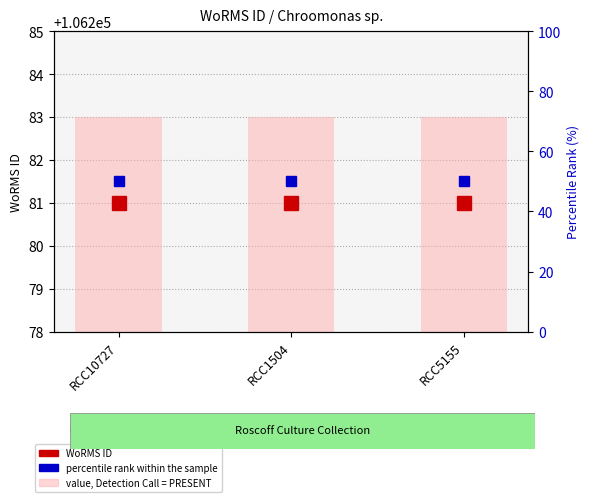

What is the minimum value shown in the chart?

50